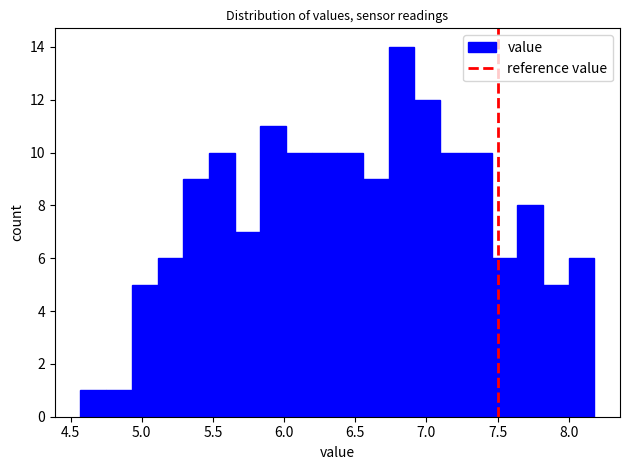

Read against the x-axis, roughly where is the centre of the tallest bar?

6.85